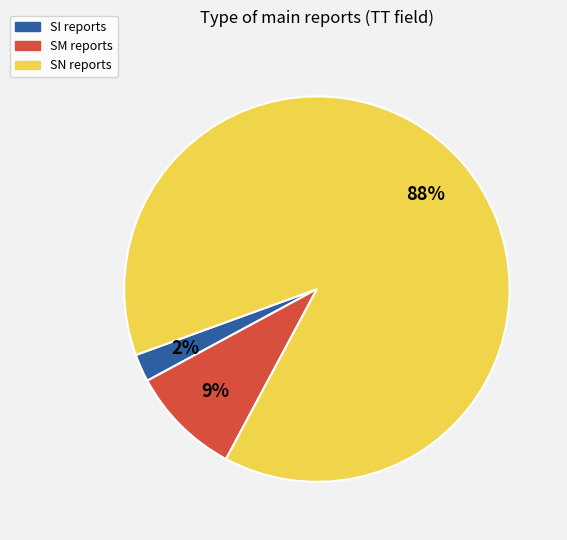

What is the majority slice?

SN